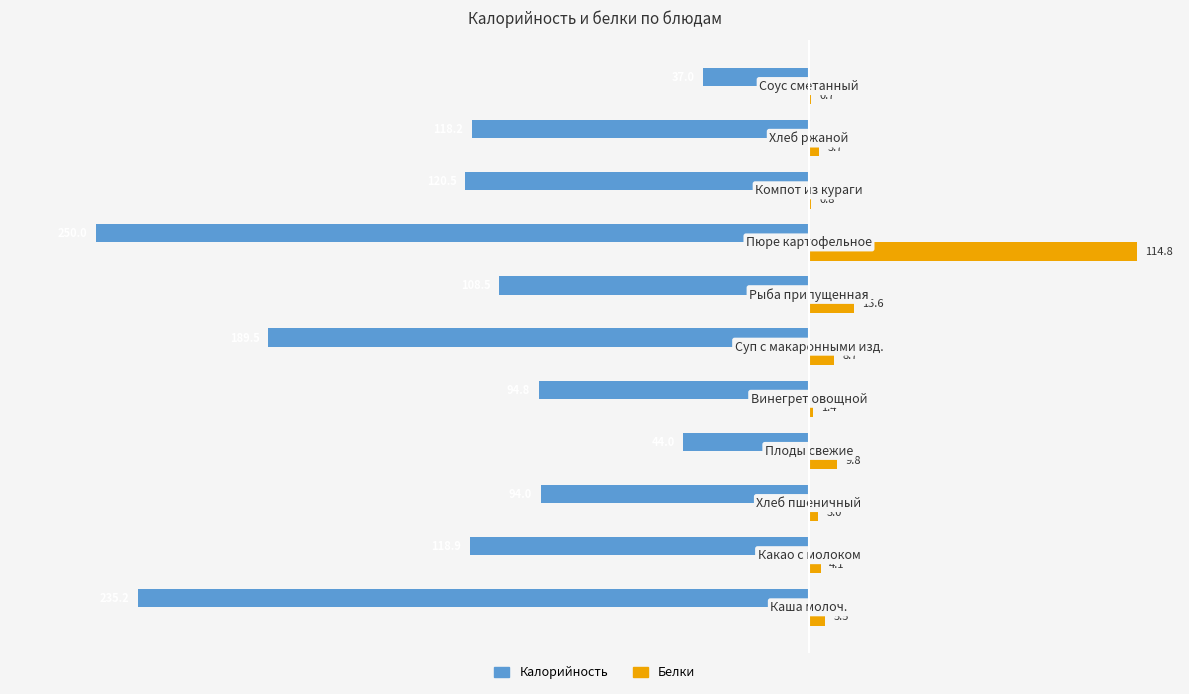

Which series has the largest total across all categories?

Белки